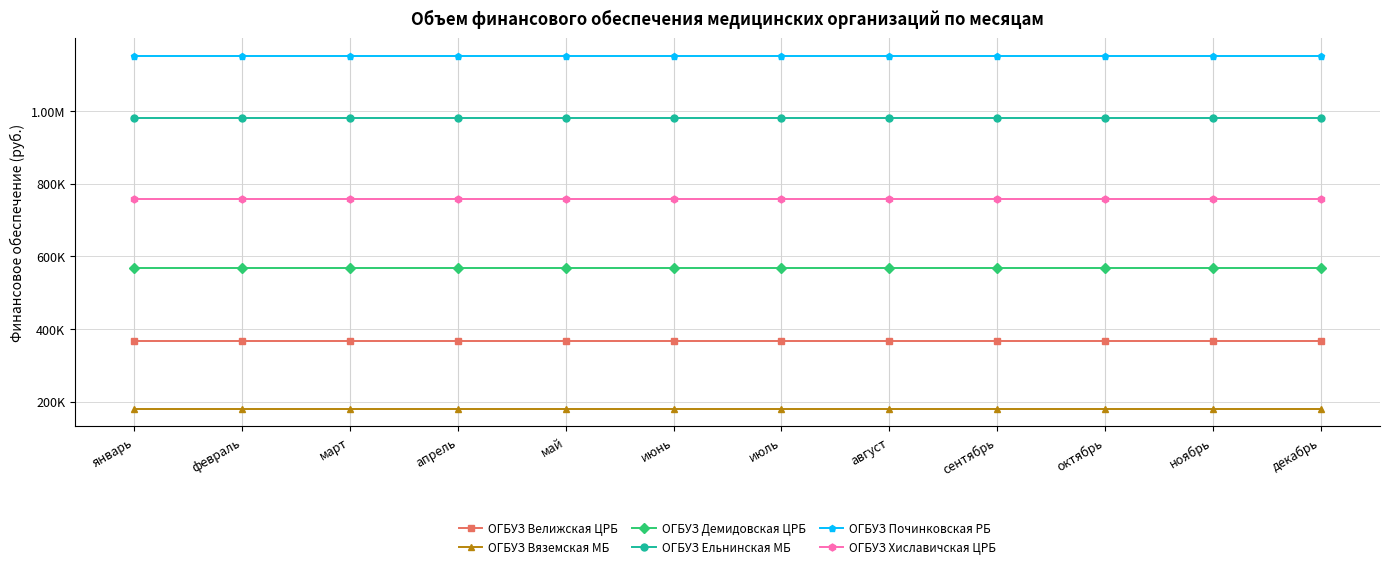

Reading left to right, extract all data points from this chart.

ОГБУЗ Велижская ЦРБ: январь=367493.6	февраль=367493.6	март=367493.6	апрель=367493.6	май=367493.6	июнь=367493.6	июль=367493.6	август=367493.6	сентябрь=367493.6	октябрь=367493.6	ноябрь=367493.6	декабрь=367493.6
ОГБУЗ Вяземская МБ: январь=181030.5	февраль=181030.5	март=181030.5	апрель=181030.5	май=181030.5	июнь=181030.5	июль=181030.5	август=181030.5	сентябрь=181030.5	октябрь=181030.5	ноябрь=181030.5	декабрь=181030.5
ОГБУЗ Демидовская ЦРБ: январь=566818.6	февраль=566818.6	март=566818.6	апрель=566818.6	май=566818.6	июнь=566818.6	июль=566818.6	август=566818.6	сентябрь=566818.6	октябрь=566818.6	ноябрь=566818.6	декабрь=566818.6
ОГБУЗ Ельнинская МБ: январь=979454.4	февраль=979454.4	март=979454.4	апрель=979454.4	май=979454.4	июнь=979454.4	июль=979454.4	август=979454.4	сентябрь=979454.4	октябрь=979454.4	ноябрь=979454.4	декабрь=979454.4
ОГБУЗ Починковская РБ: январь=1150759.3	февраль=1150759.3	март=1150759.3	апрель=1150759.3	май=1150759.3	июнь=1150759.3	июль=1150759.3	август=1150759.3	сентябрь=1150759.3	октябрь=1150759.3	ноябрь=1150759.3	декабрь=1150759.4
ОГБУЗ Хиславичская ЦРБ: январь=757340.4	февраль=757340.4	март=757340.4	апрель=757340.4	май=757340.4	июнь=757340.4	июль=757340.4	август=757340.4	сентябрь=757340.4	октябрь=757340.4	ноябрь=757340.4	декабрь=757340.5